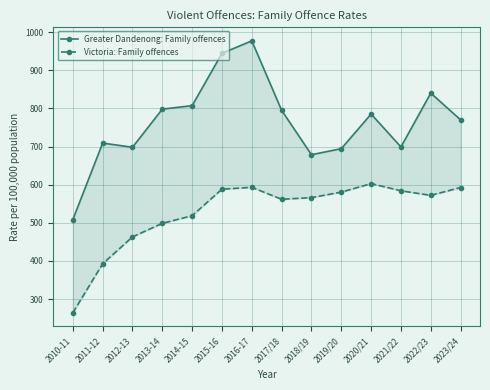

List the labels in order of Victoria: Family offences value, largest first.

2020/21, 2016-17, 2023/24, 2015-16, 2021/22, 2019/20, 2022/23, 2018/19, 2017/18, 2014-15, 2013-14, 2012-13, 2011-12, 2010-11